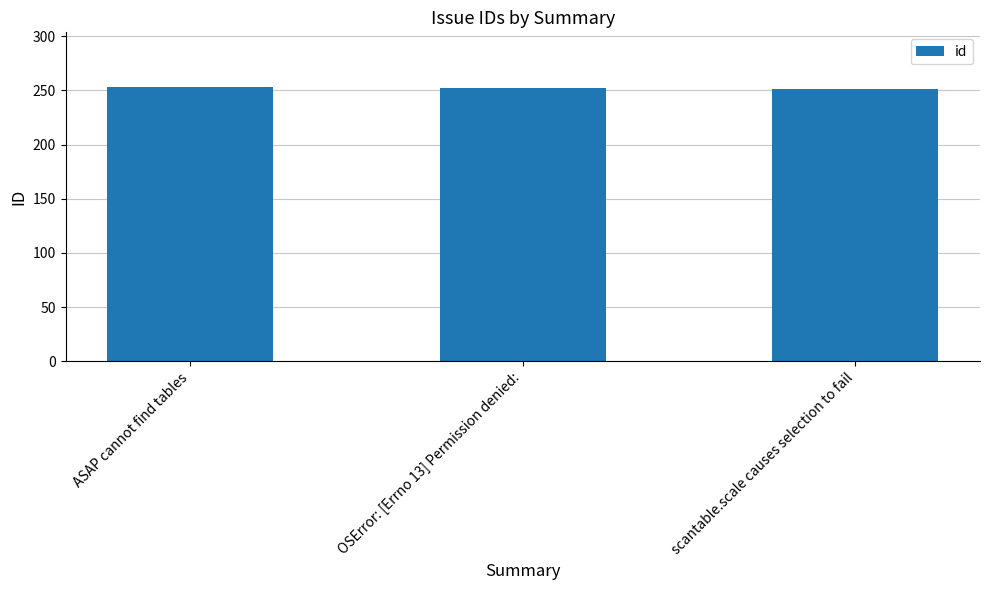

What is the value of the 1st bar from the left?

253